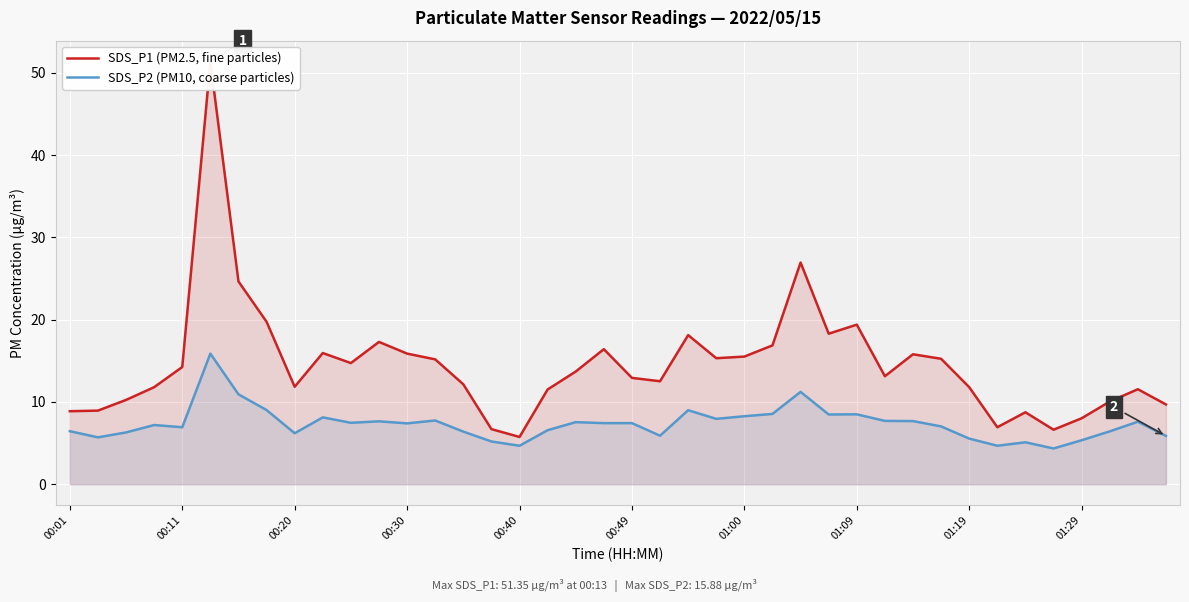

In SDS_P1 (PM2.5, fine particles), how many points are lower than both neighbors (excluding endpoints)?

9